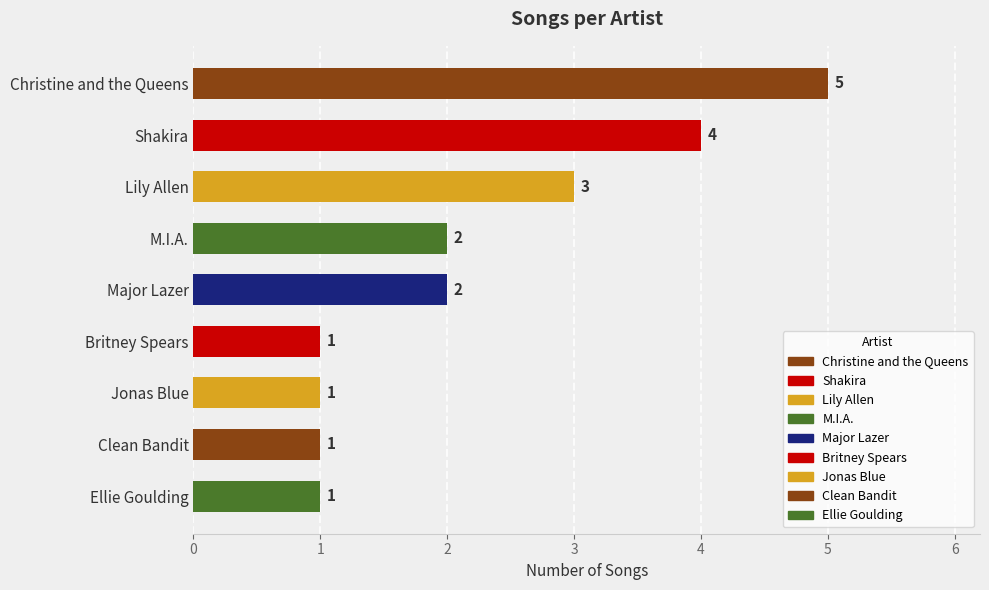

The value at Clean Bandit is 1. True or false?

True